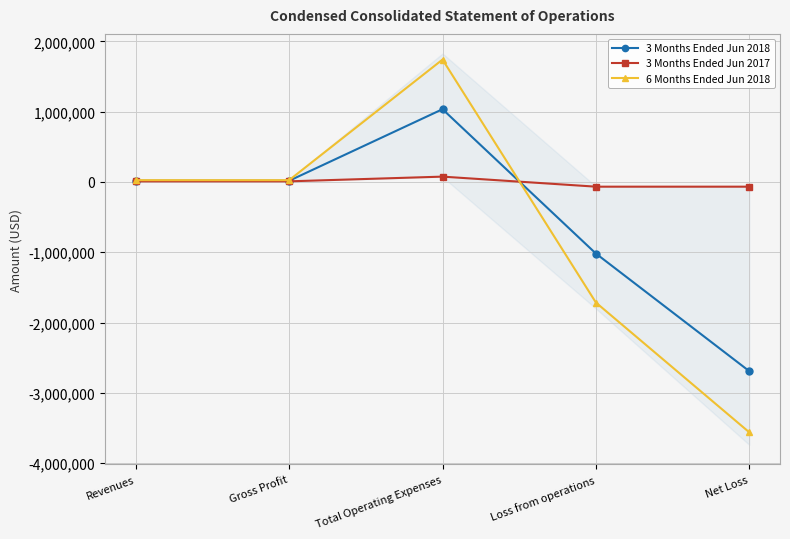

How many lines are shown in the chart?

3